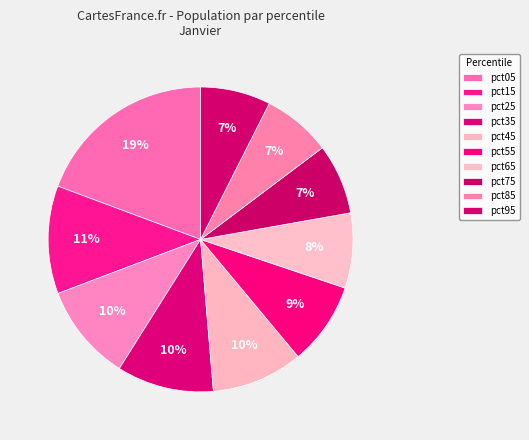

How many segments does this pie chart have?

10